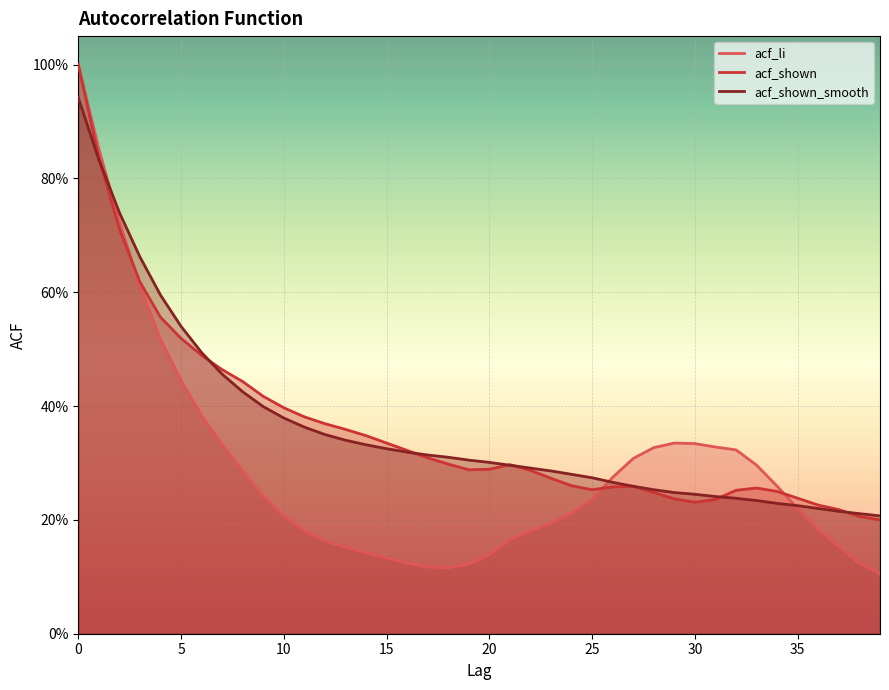

What are all the series names shown in the legend?

acf_li, acf_shown, acf_shown_smooth